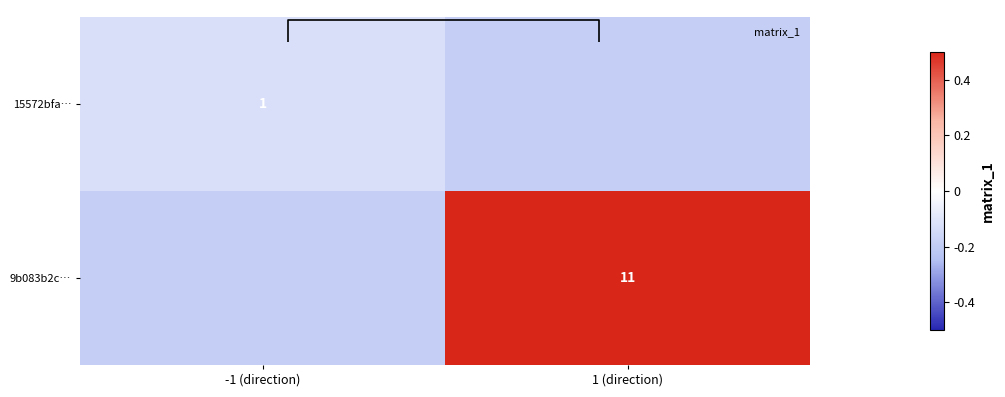

Which category has the highest value in the 9b083b2c… series?

1 (direction)